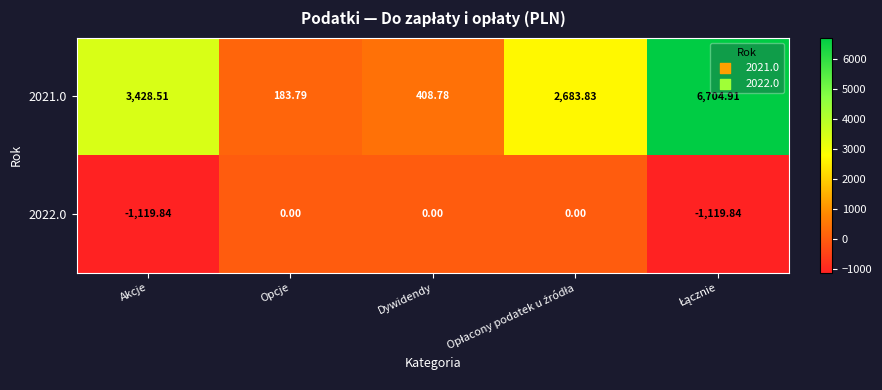

Which category has the lowest value in the 2021.0 series?

Opcje